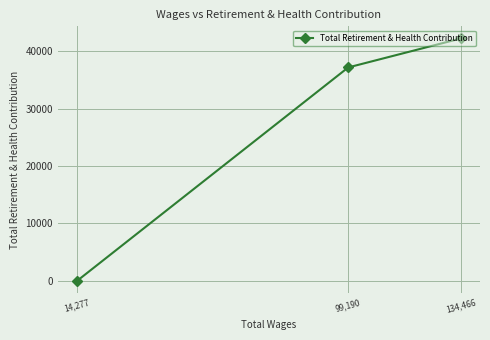

The value at 134,466 is 42232. True or false?

True